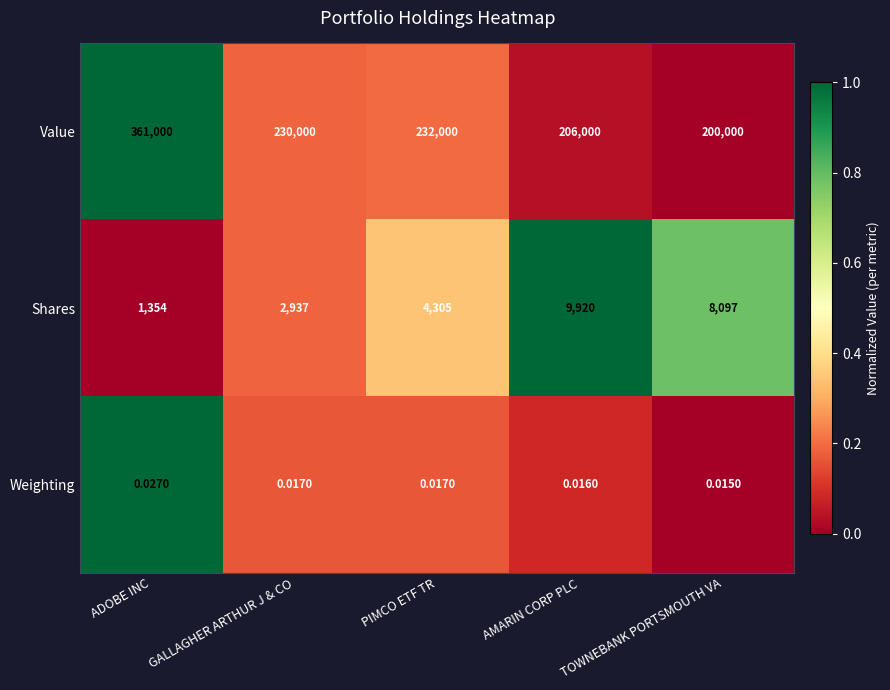

Which series has the largest total across all categories?

Value